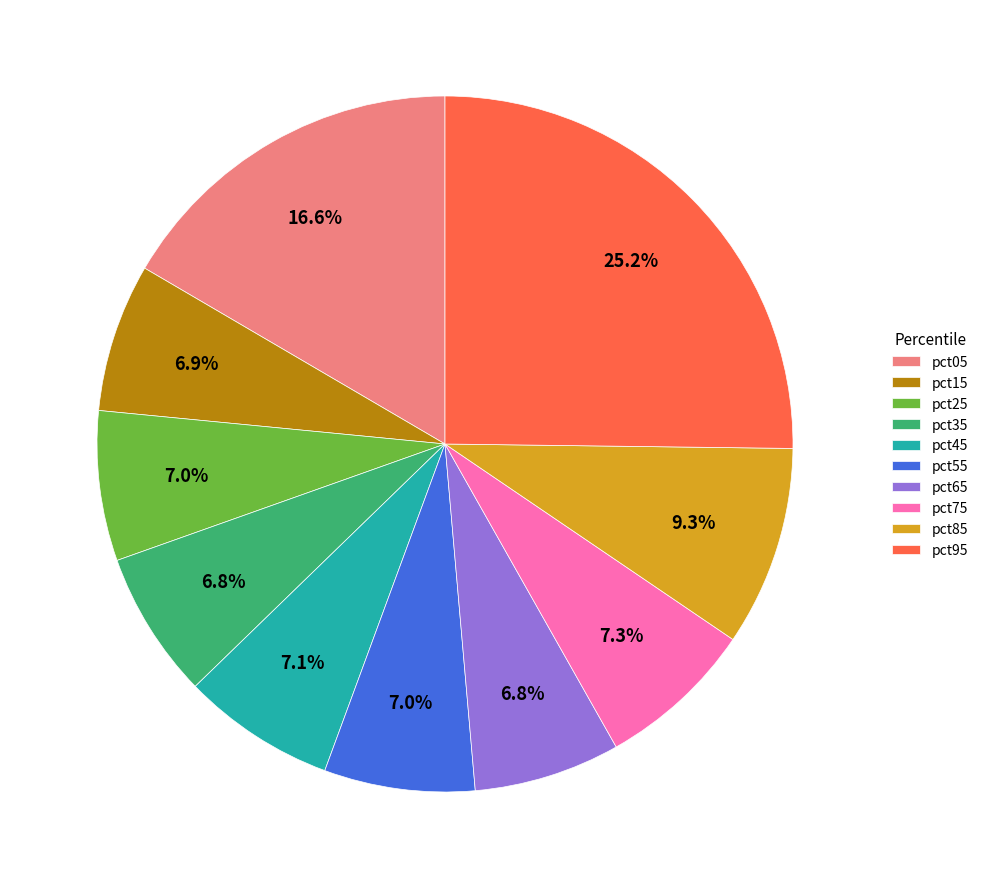

True or false: pct75 accounts for 1% of the total.

False